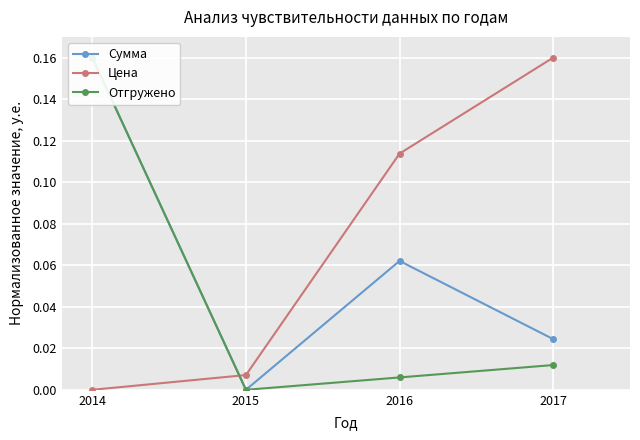

How many values in Отгружено are above zero?

3